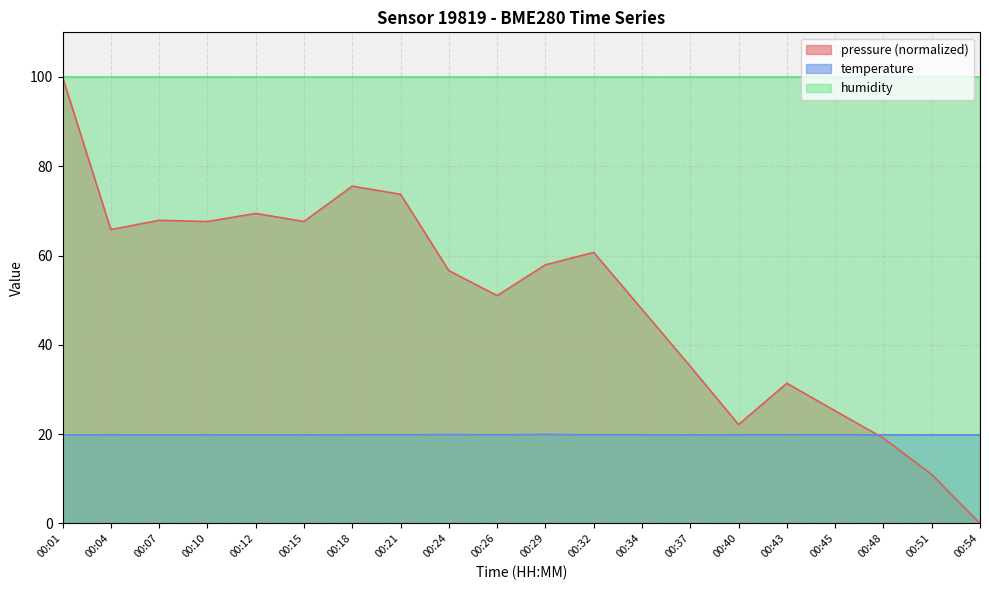

How many interior local valleys does the temperature series have?

4